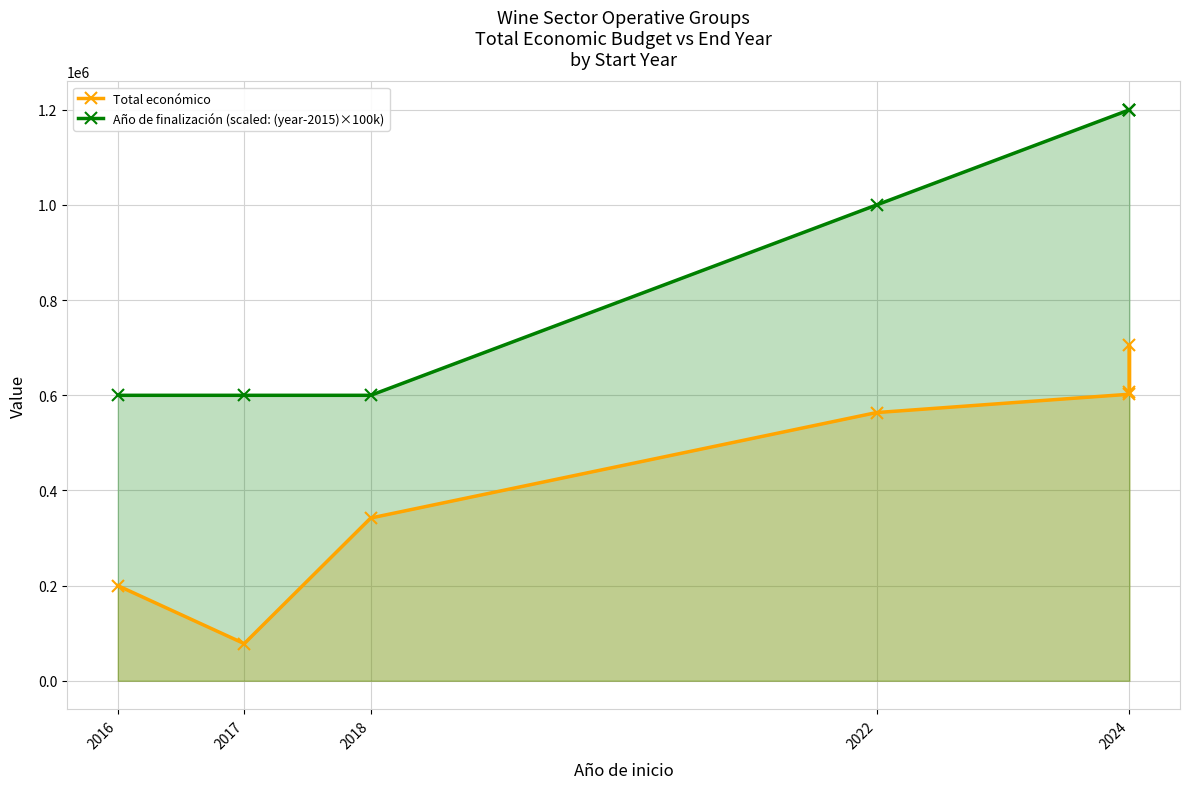

At which label does Año de finalización (scaled: (year-2015)×100k) reach its peak?

2024